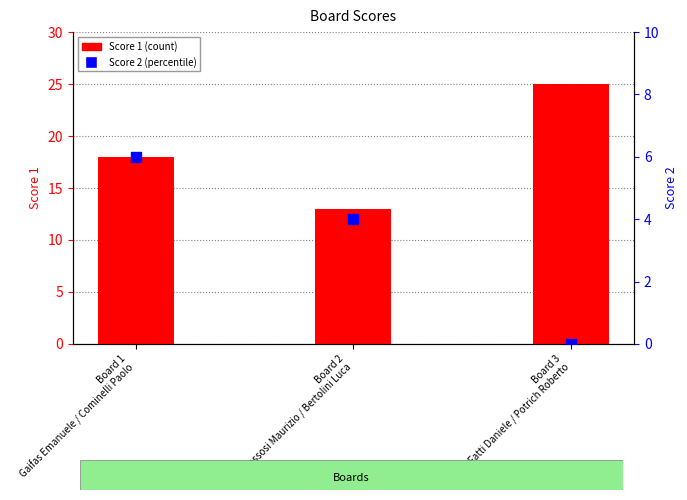

What is the total value across all series at Board 2
Sassosi Maurizio / Bertolini Luca?

17